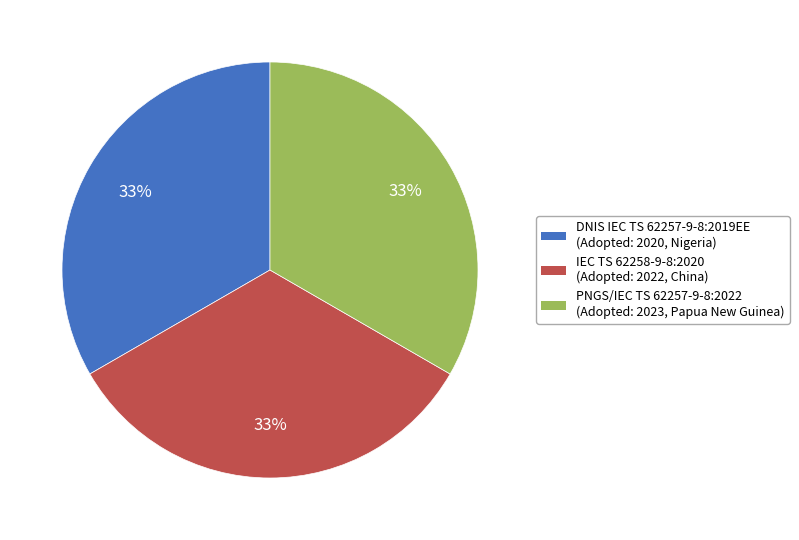

Approximately how many times larger is the value at PNGS/IEC TS 62257-9-8:2022 (Adopted: 2023, Papua New Guinea) compared to DNIS IEC TS 62257-9-8:2019EE (Adopted: 2020, Nigeria)?

1.0